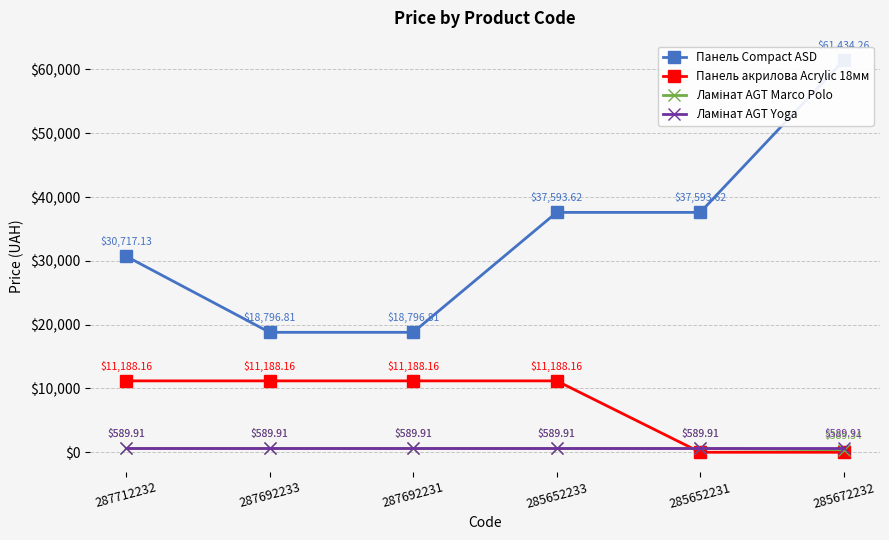

At which label is Ламінат AGT Yoga closest to 589?

287712232